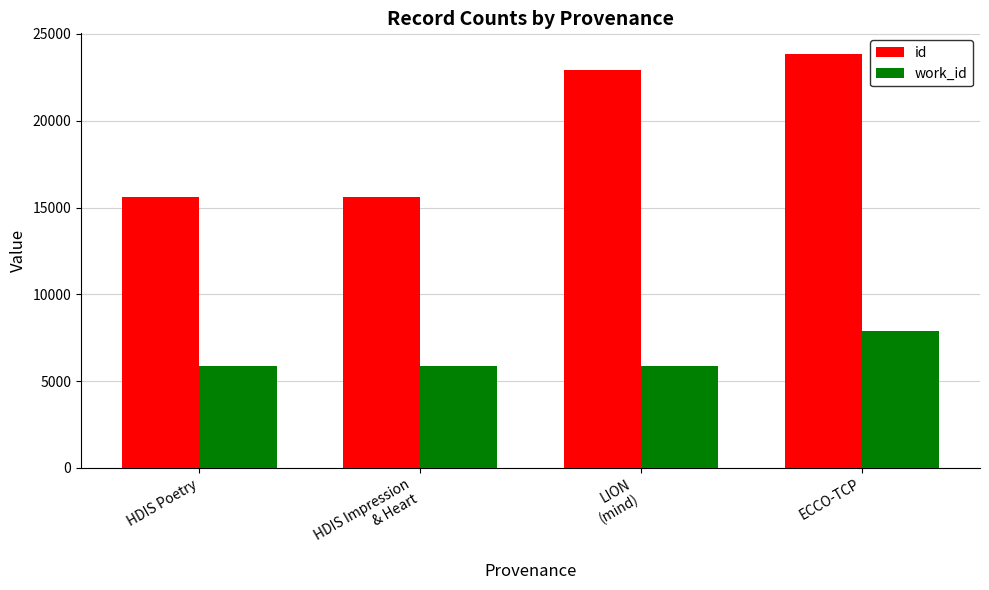

How many data points does each series have?

4